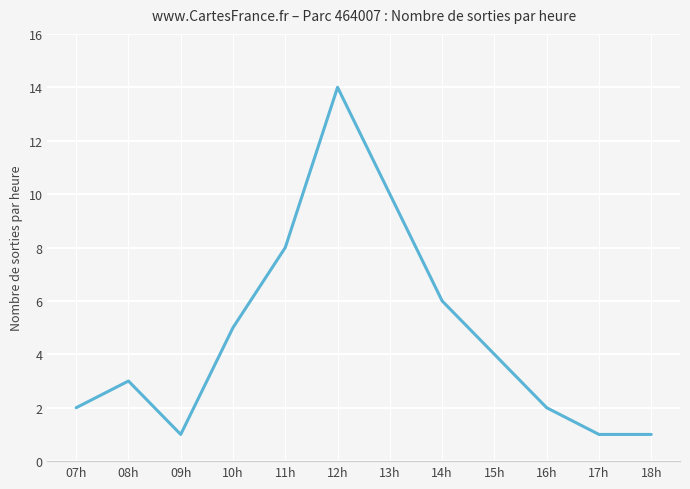

How many interior local peaks (higher than both neighbors) does the data have?

2